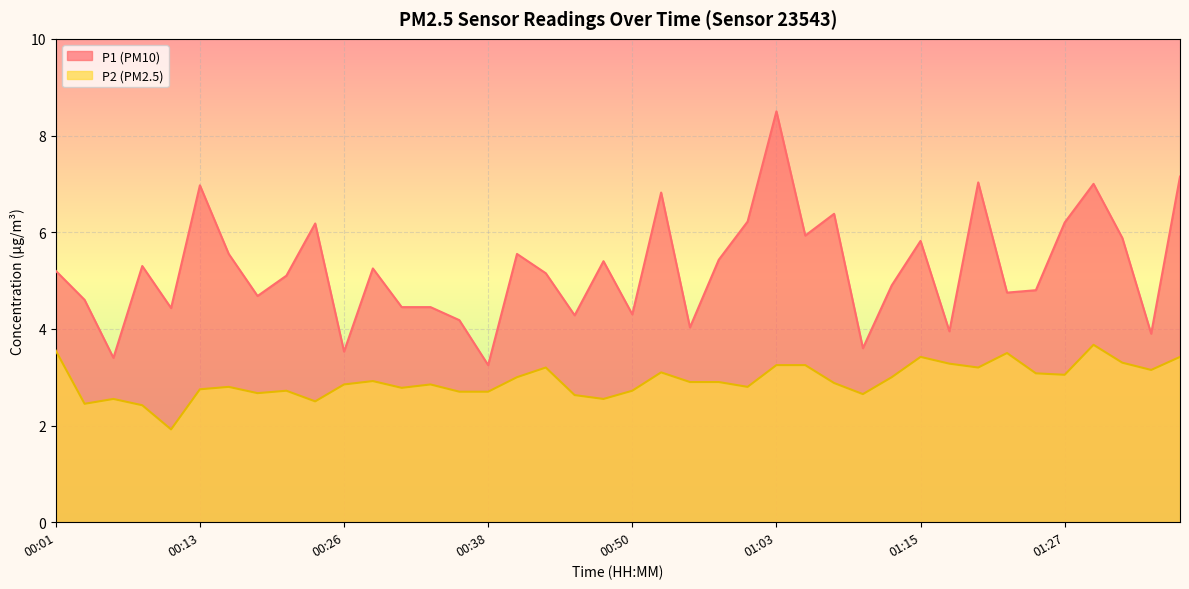

Does the chart display data point markers on the line(s)?

No